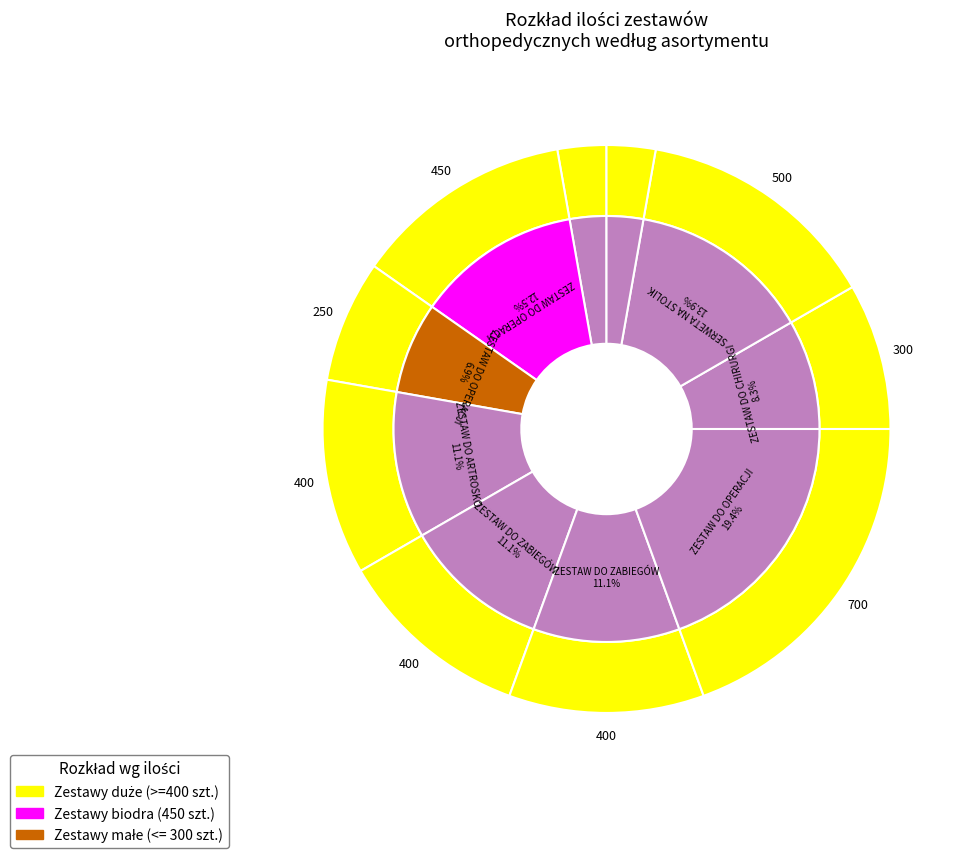

Which has a higher value, ZESTAW DO OPERACJI BIODRA (2) or ZESTAW DO CHIRURGII BIODRA?

ZESTAW DO OPERACJI BIODRA (2)